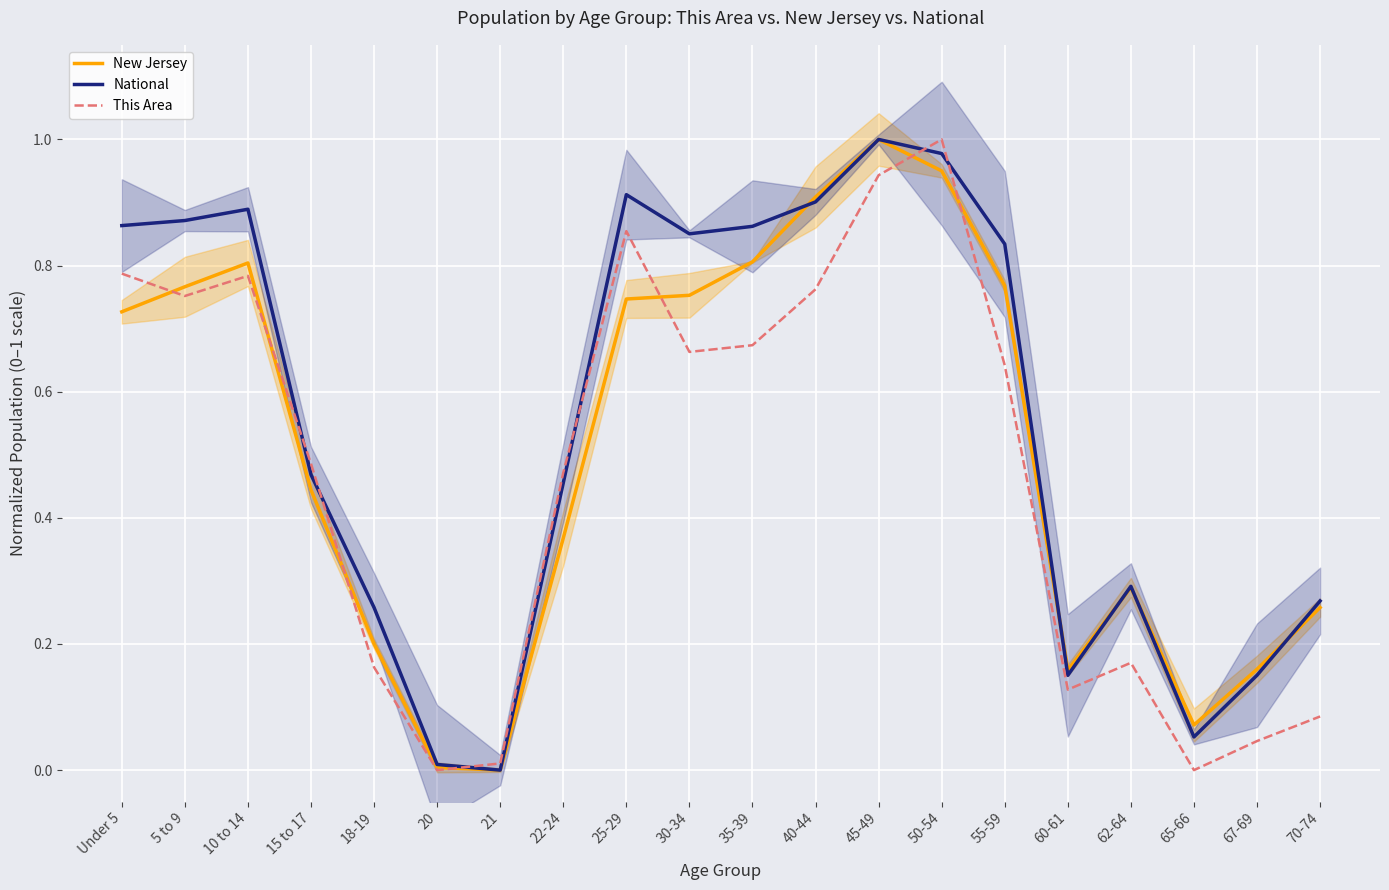

Does the chart display data point markers on the line(s)?

No